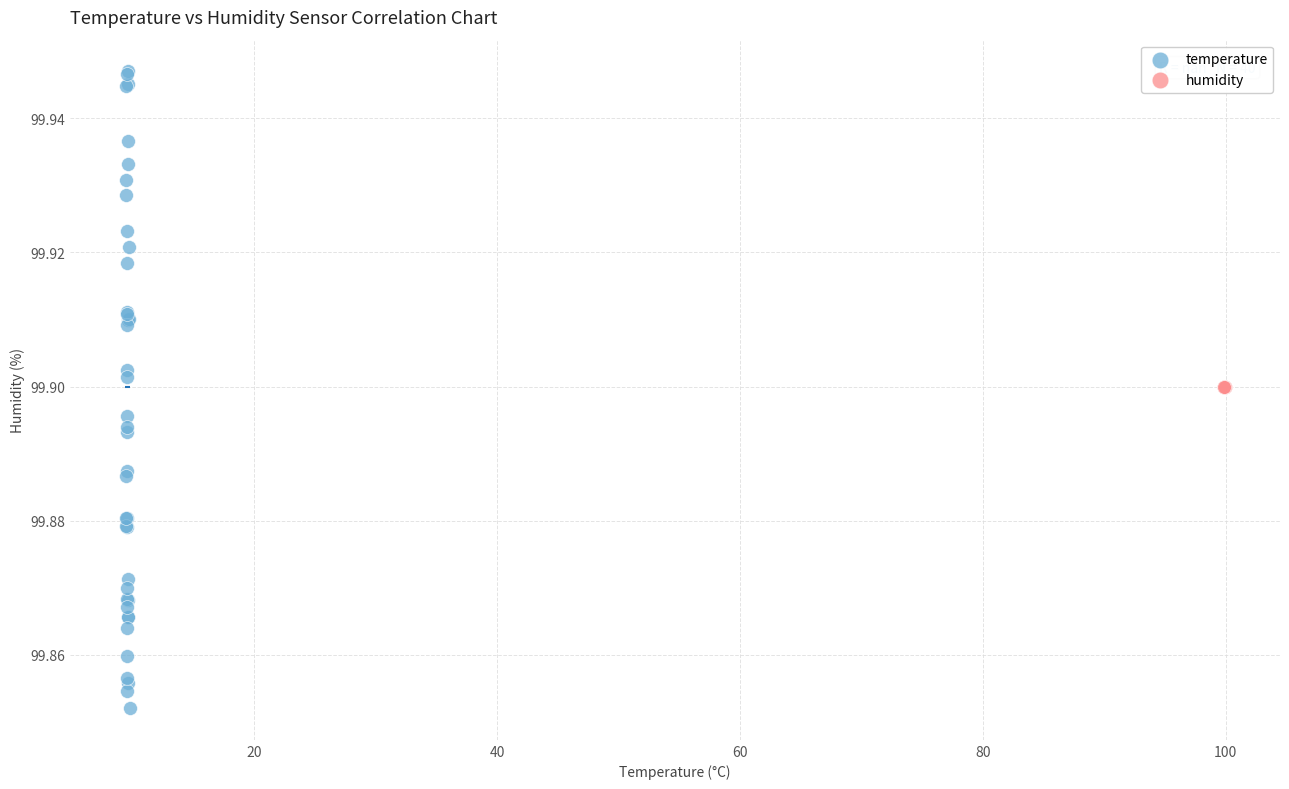

Which series reaches the maximum Y coordinate?

temperature